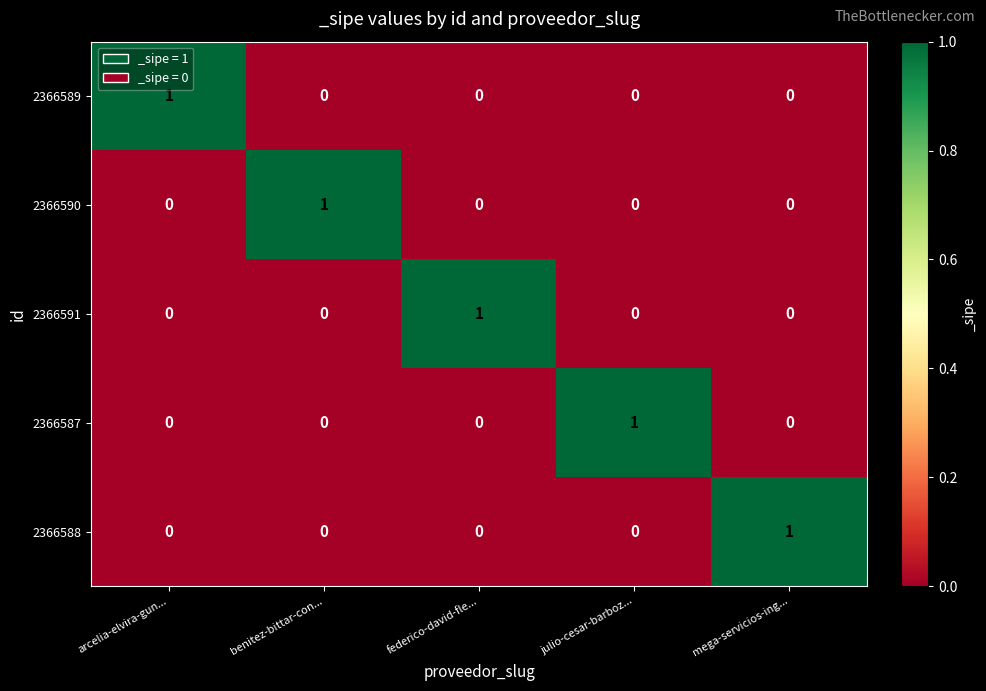

Reading left to right, transcribe all the data shown in this chart.

2366589: 1	0	0	0	0
2366590: 0	1	0	0	0
2366591: 0	0	1	0	0
2366587: 0	0	0	1	0
2366588: 0	0	0	0	1